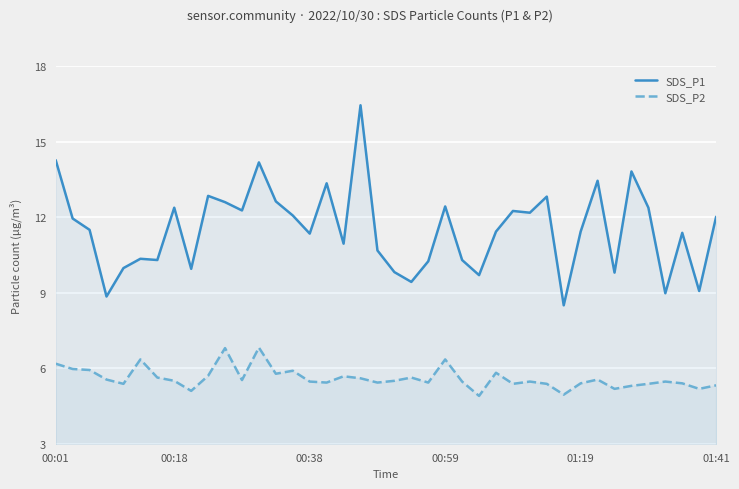

What is the highest value of the SDS_P2 series?

6.8